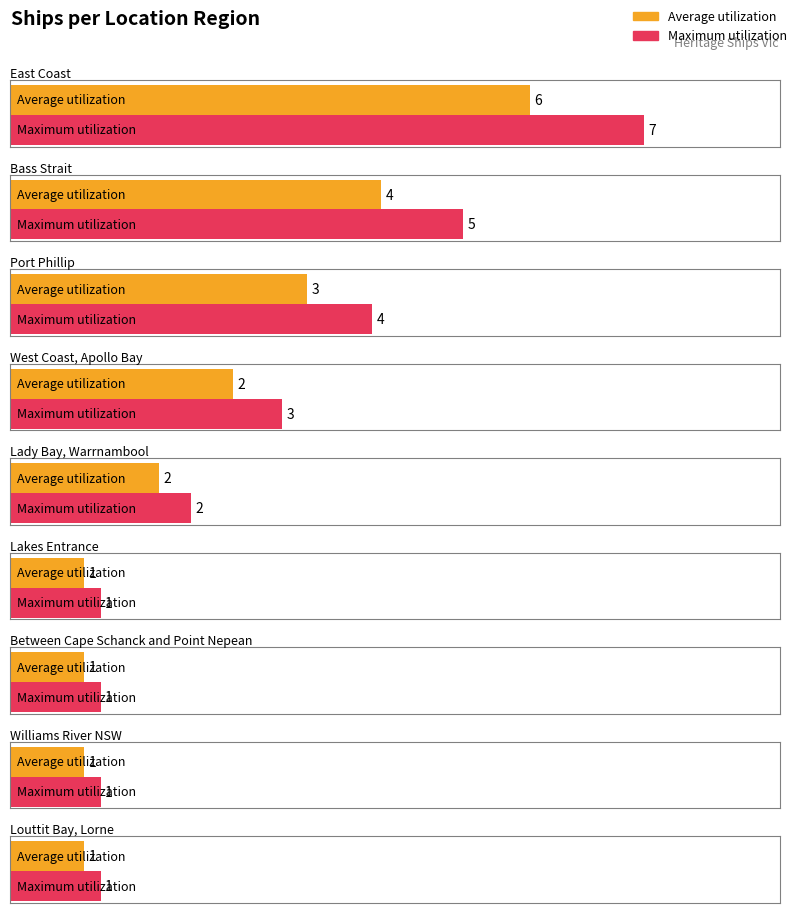

What is the label of the 2nd bar from the left?

Bass Strait